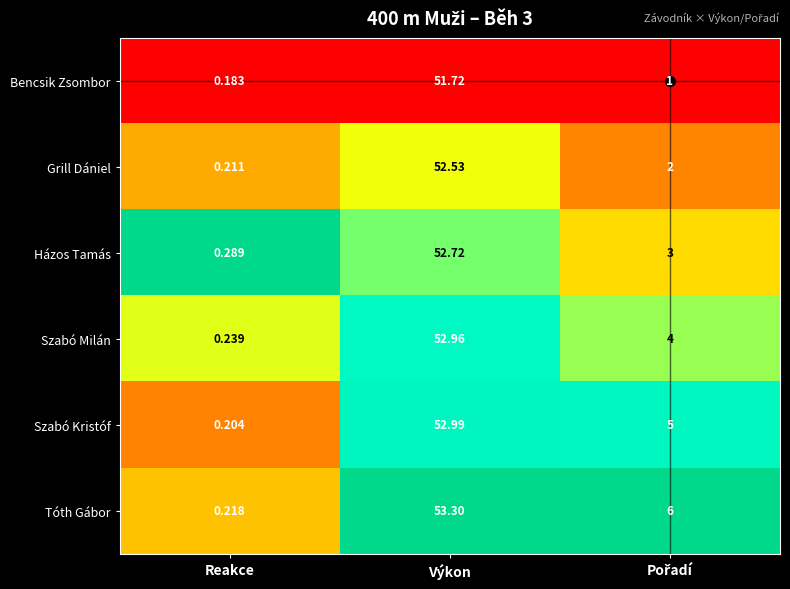

Which category has the lowest value in the Házos Tamás series?

Reakce